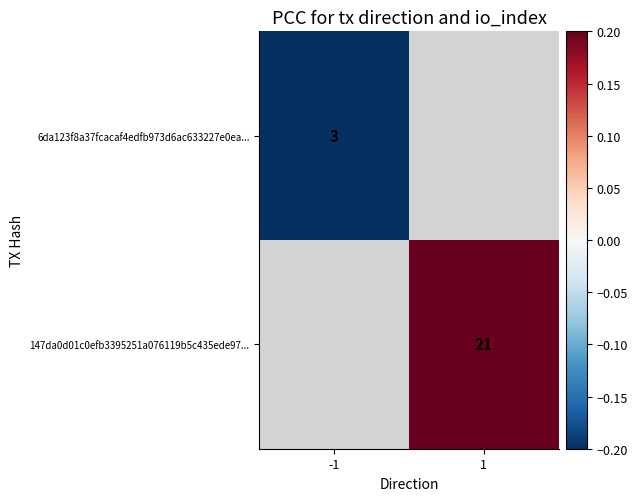

True or false: 6da123f8a37fcacaf4edfb973d6ac633227e0ea... has a value of 3.0 at -1.

True